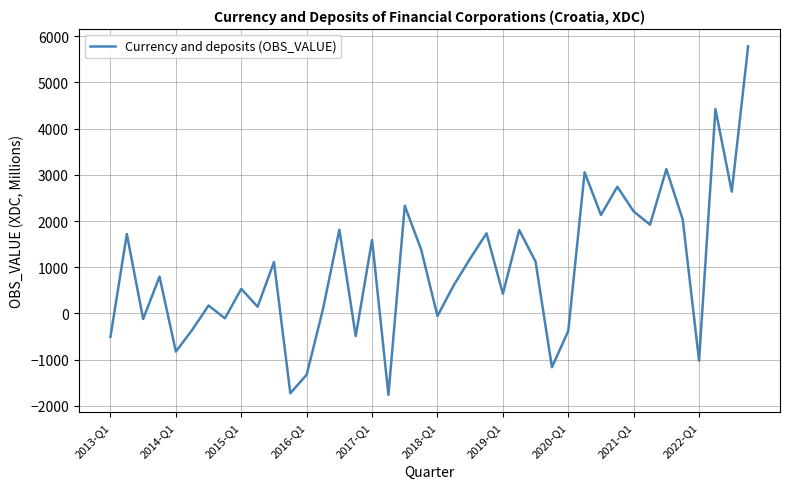

What is the average value?

969.9